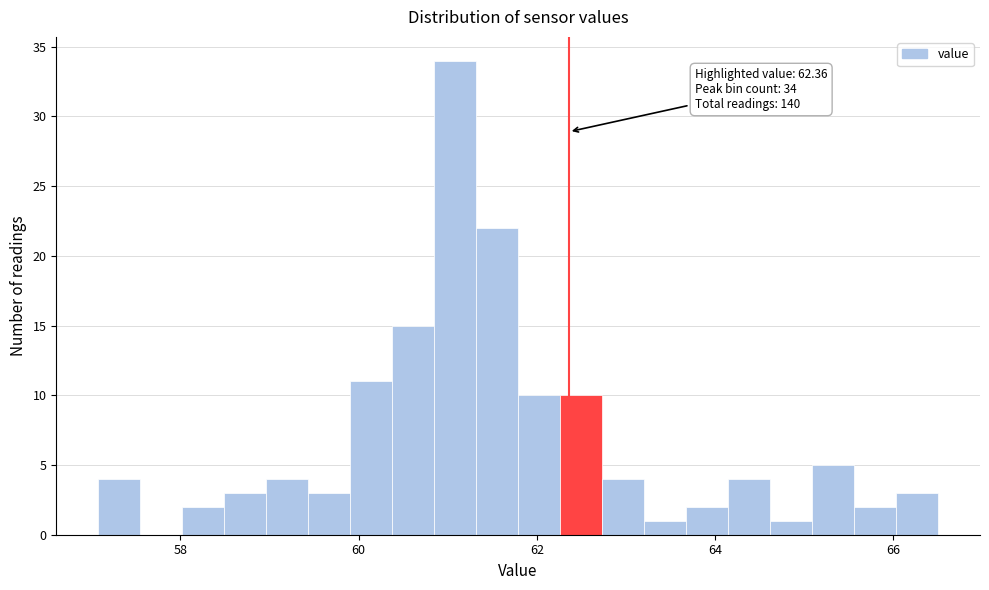

Read against the x-axis, roughly where is the centre of the tallest bar?

61.0